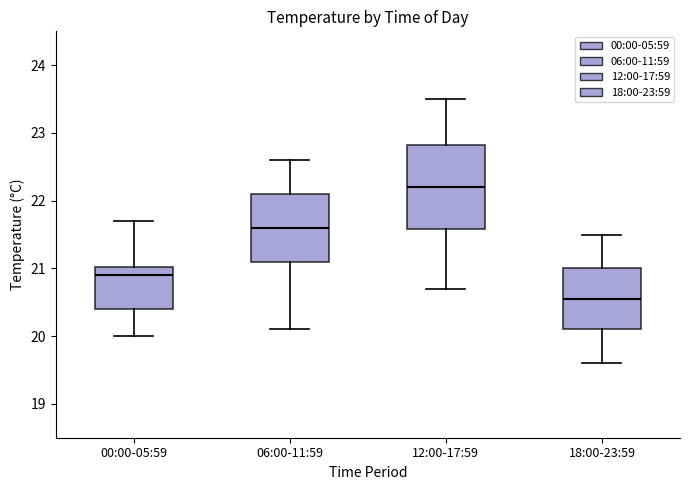

Where is the lower edge of the box for 12:00-17:59 on the y-axis? The values are not printed on the chart, so give them approximately, as read against the axis.

21.6